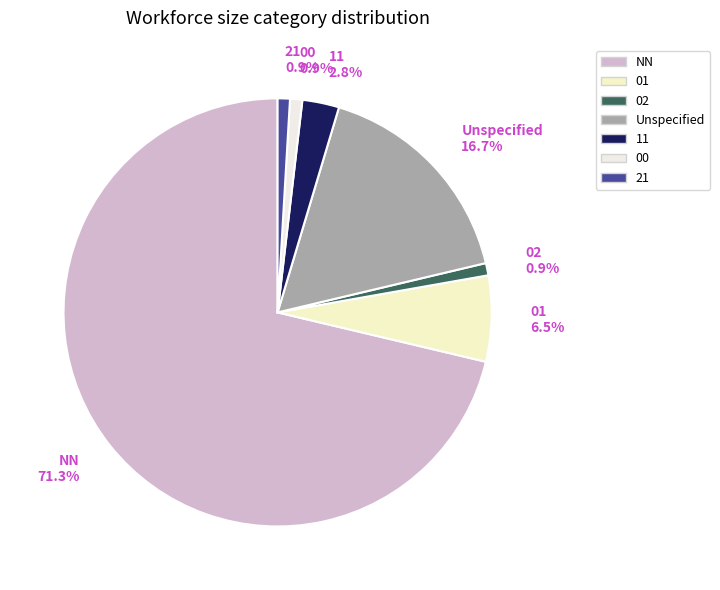

Is it true that NN is 80% of the pie?

False